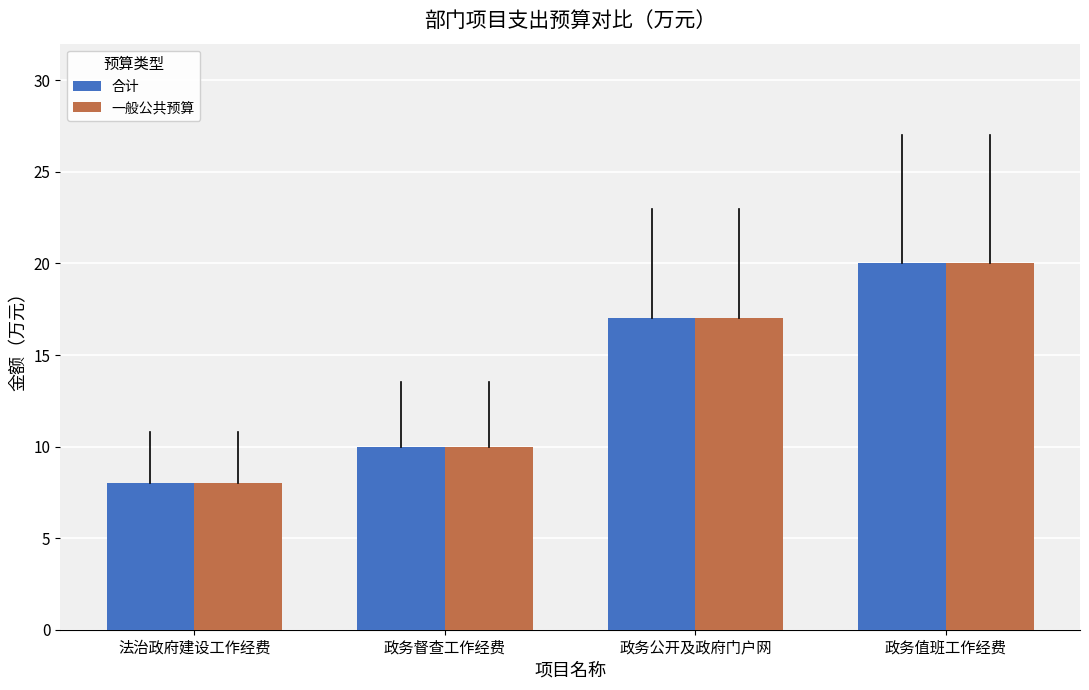

Is it true that 一般公共预算 equals 34 at 政务值班工作经费?

False